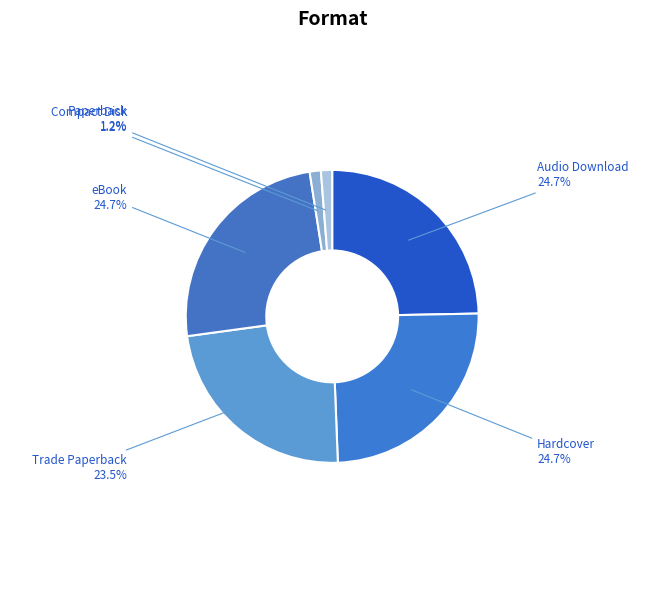

Is there a majority slice in this chart?

No